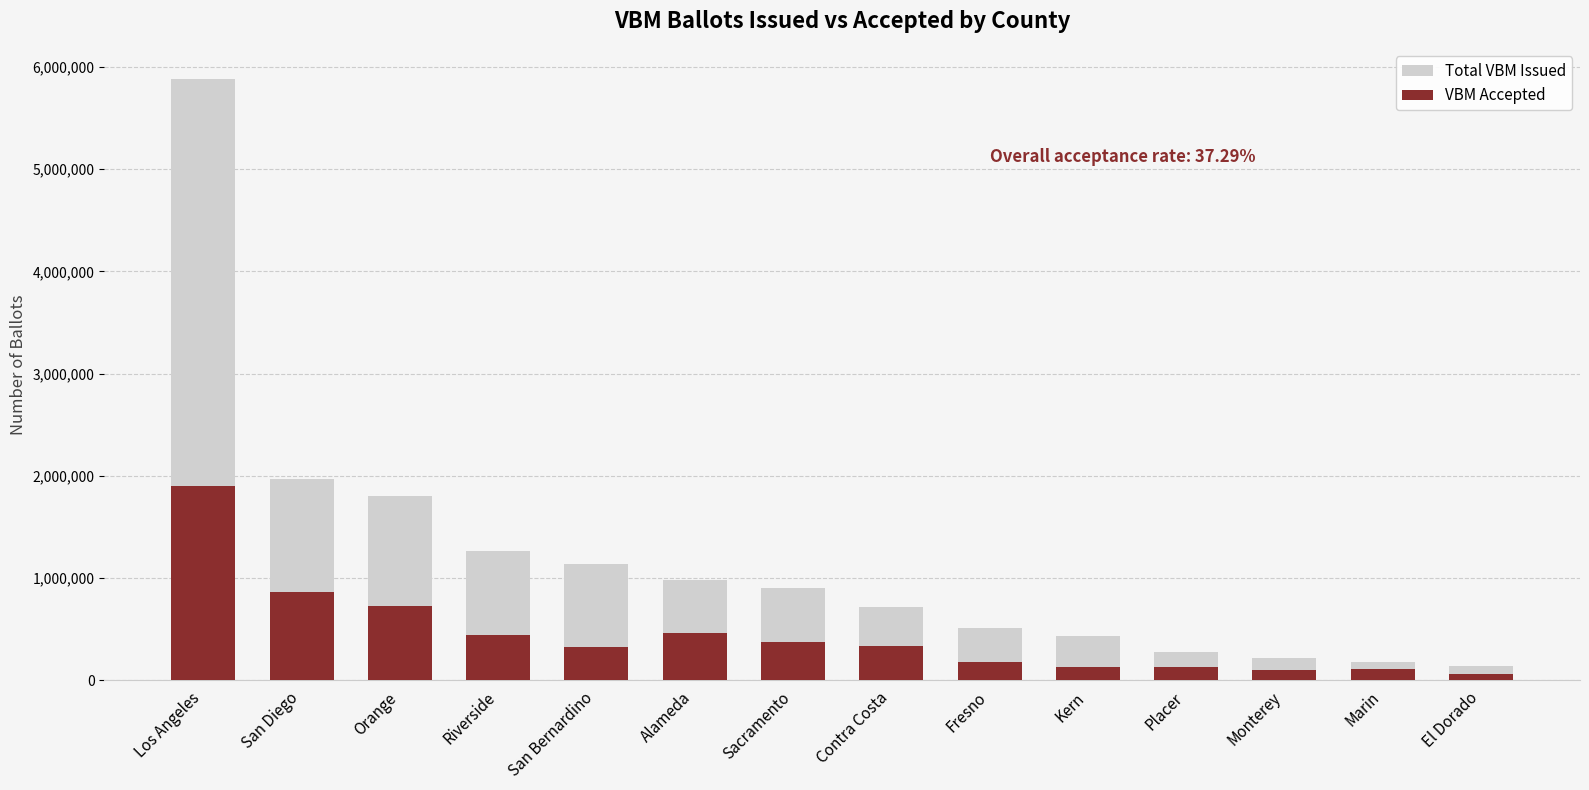

At Fresno, list the series in order from largest to smallest.

Total VBM Issued, VBM Accepted